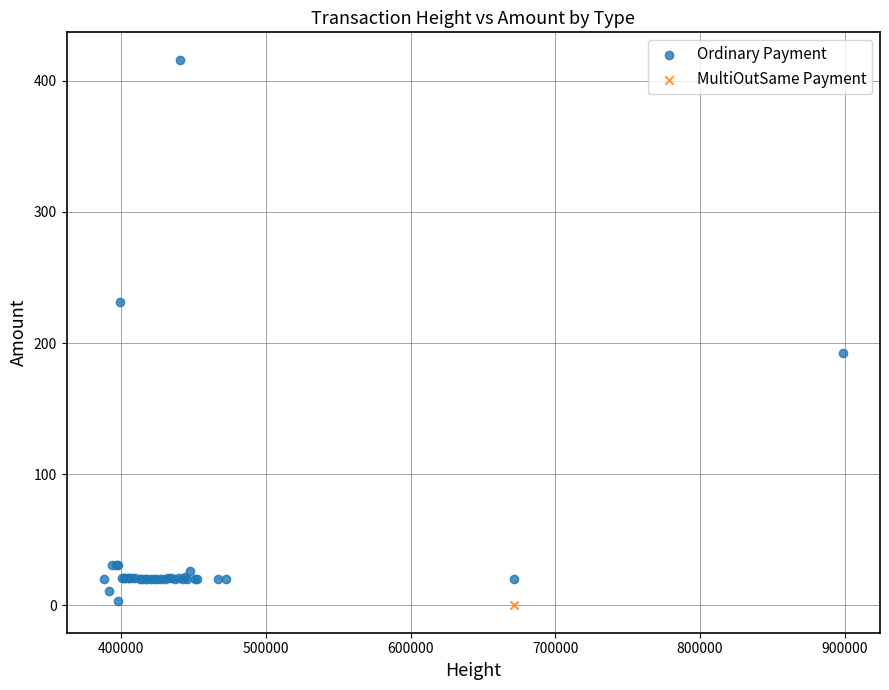

What are all the series names shown in the legend?

Ordinary Payment, MultiOutSame Payment